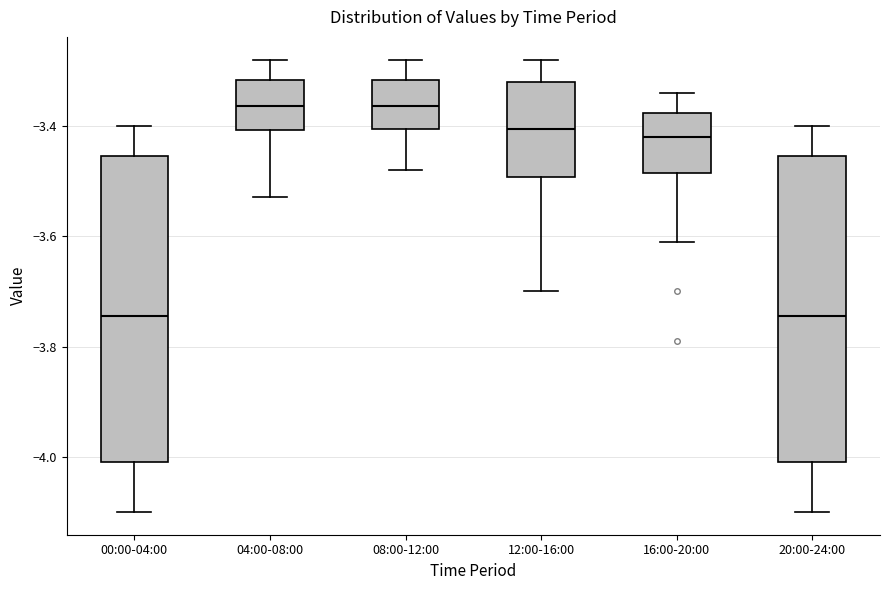

Reading left to right, transcribe this box plot: for each box, give where its median line is, the range the box spans, and where its two whiskers end, as read against the y-axis. The values are not printed on the chart, so give them approximately, as read against the axis.

00:00-04:00: median -3.74, box -4.00 to -3.46, whiskers -4.10 to -3.40
04:00-08:00: median -3.36, box -3.40 to -3.32, whiskers -3.52 to -3.28
08:00-12:00: median -3.36, box -3.40 to -3.32, whiskers -3.48 to -3.28
12:00-16:00: median -3.40, box -3.50 to -3.32, whiskers -3.70 to -3.28
16:00-20:00: median -3.42, box -3.48 to -3.38, whiskers -3.60 to -3.34
20:00-24:00: median -3.74, box -4.00 to -3.46, whiskers -4.10 to -3.40